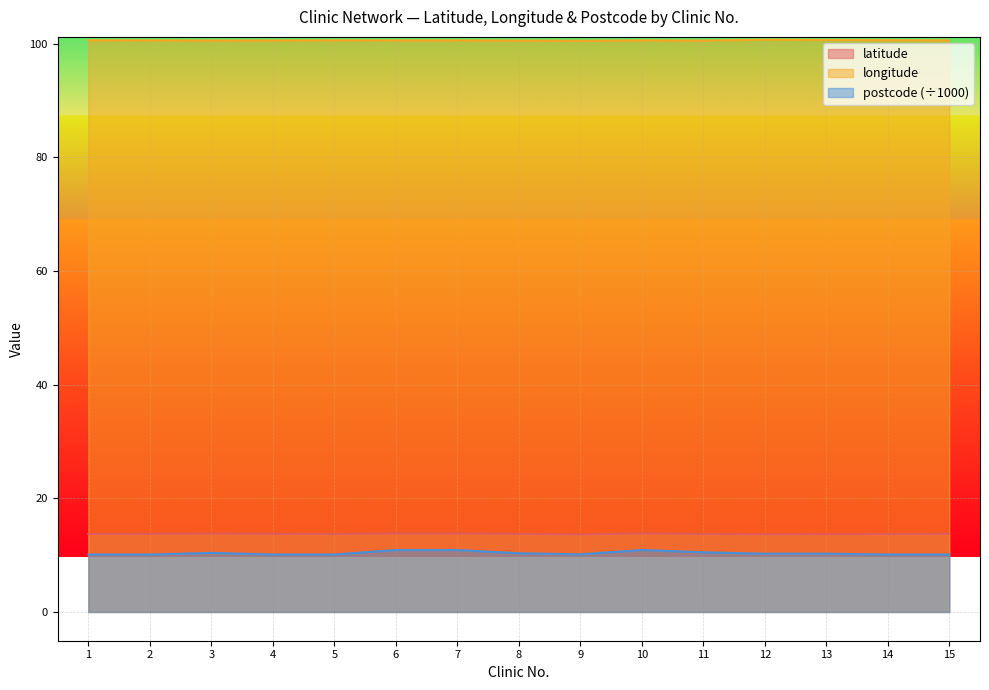

Which series has the largest range (max minus min)?

postcode (÷1000)